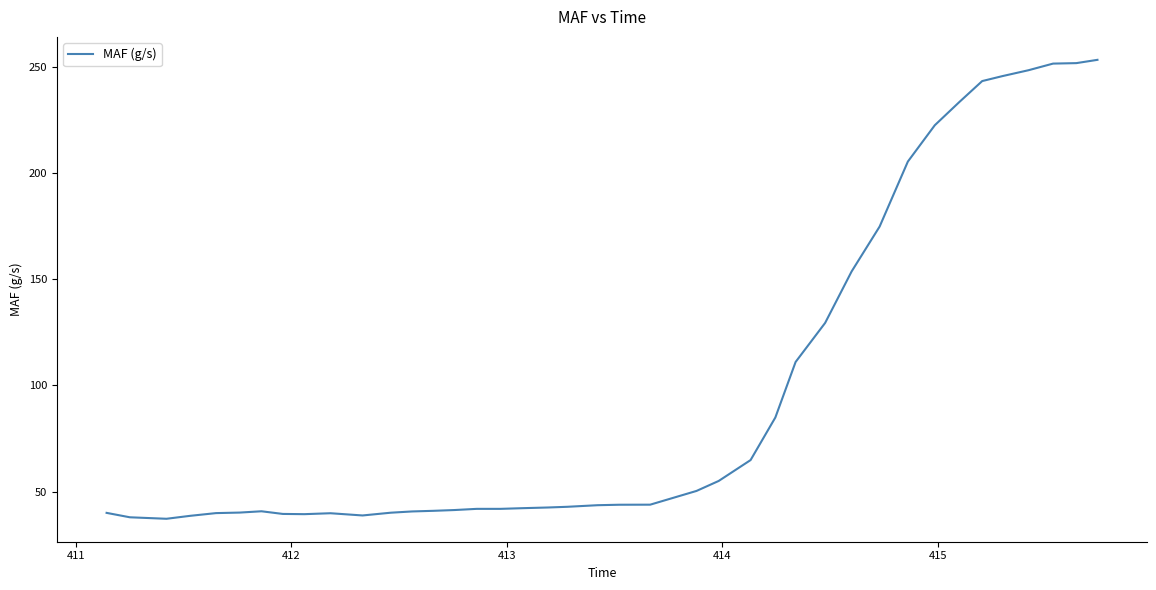

What is the greatest value displayed?

253.3